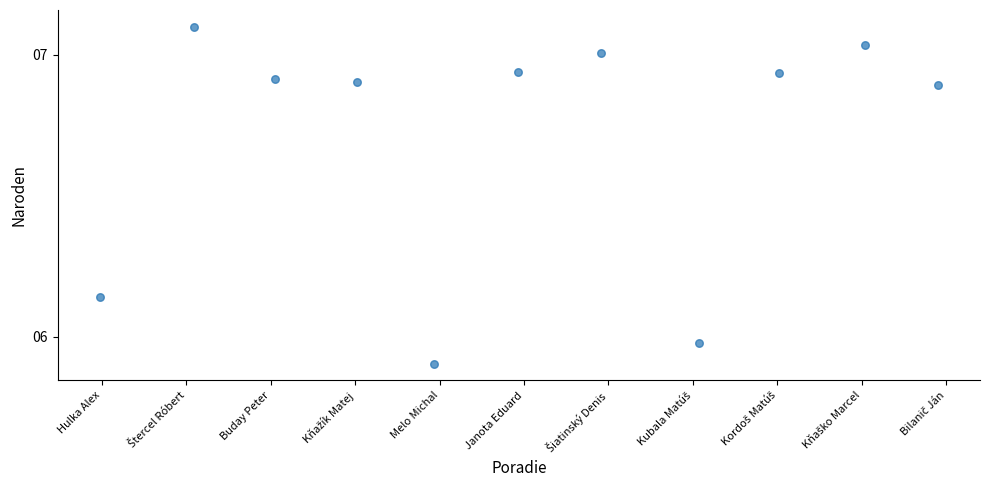

What is the range of X values (max minus min)?

9.9